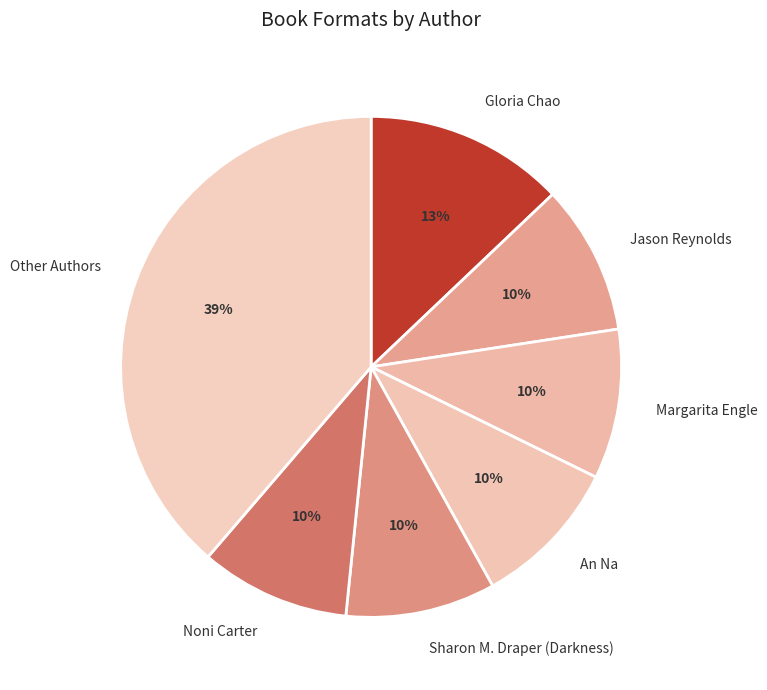

Is Jason Reynolds the majority of the pie?

No